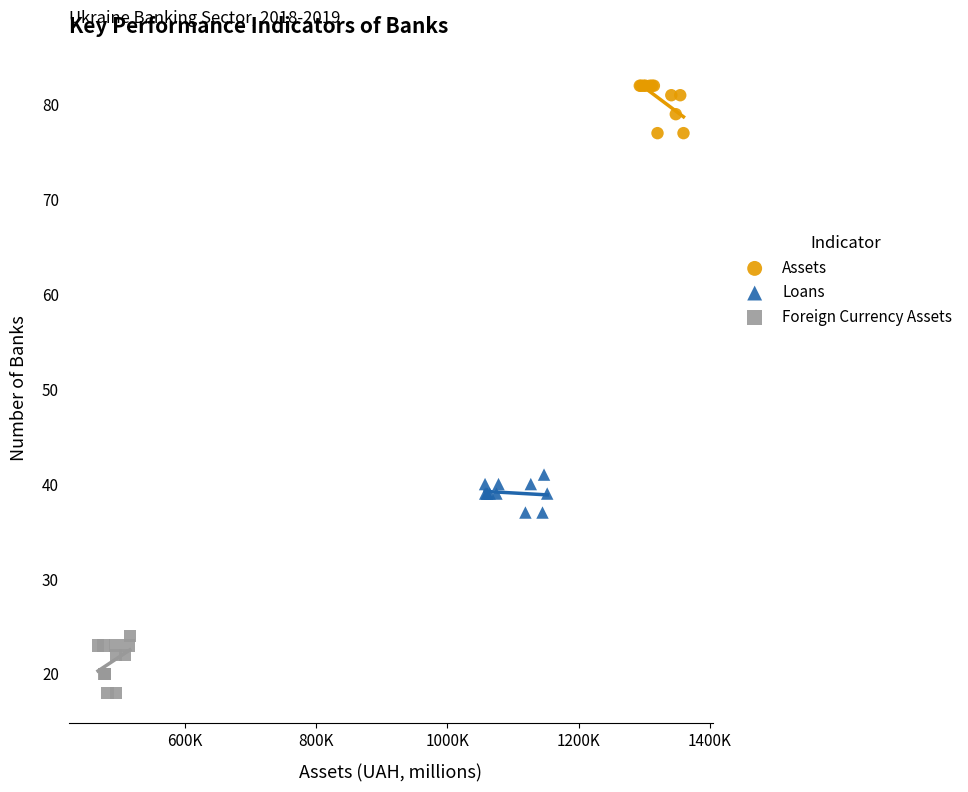

Which series reaches the maximum Y coordinate?

Assets